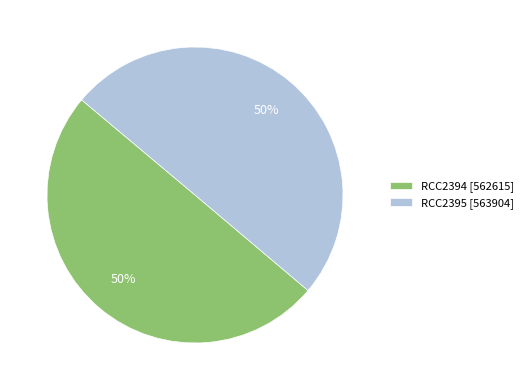

To the nearest percent, what percentage of the pie is RCC2395?

50%